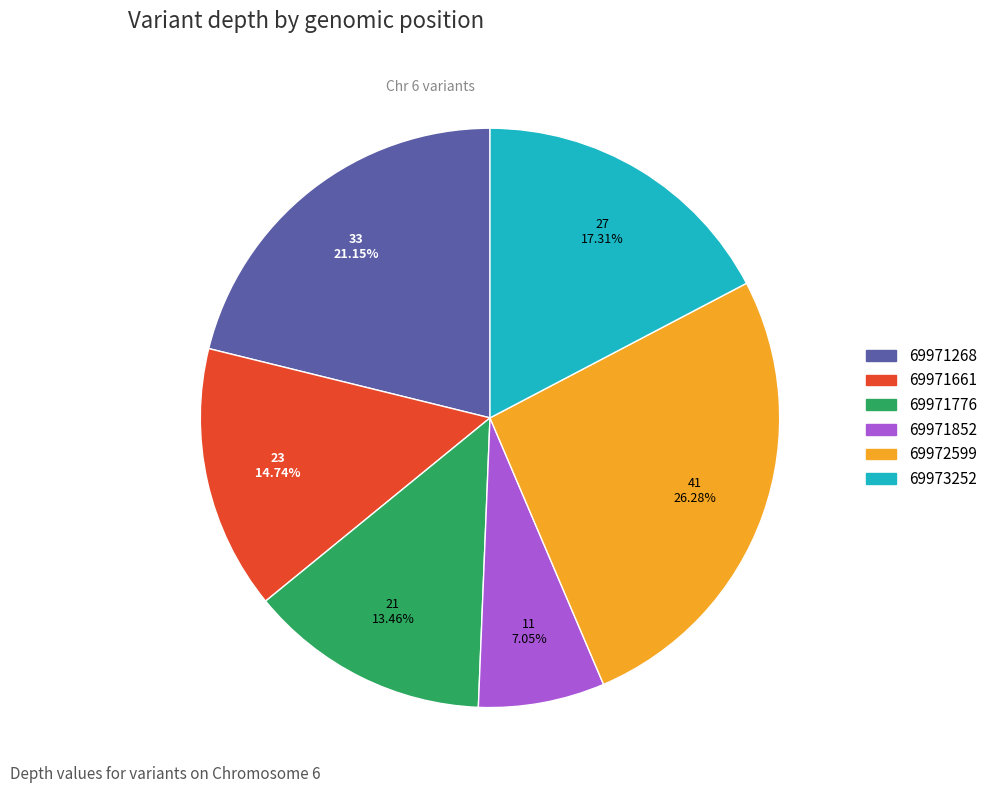

How many segments does this pie chart have?

6